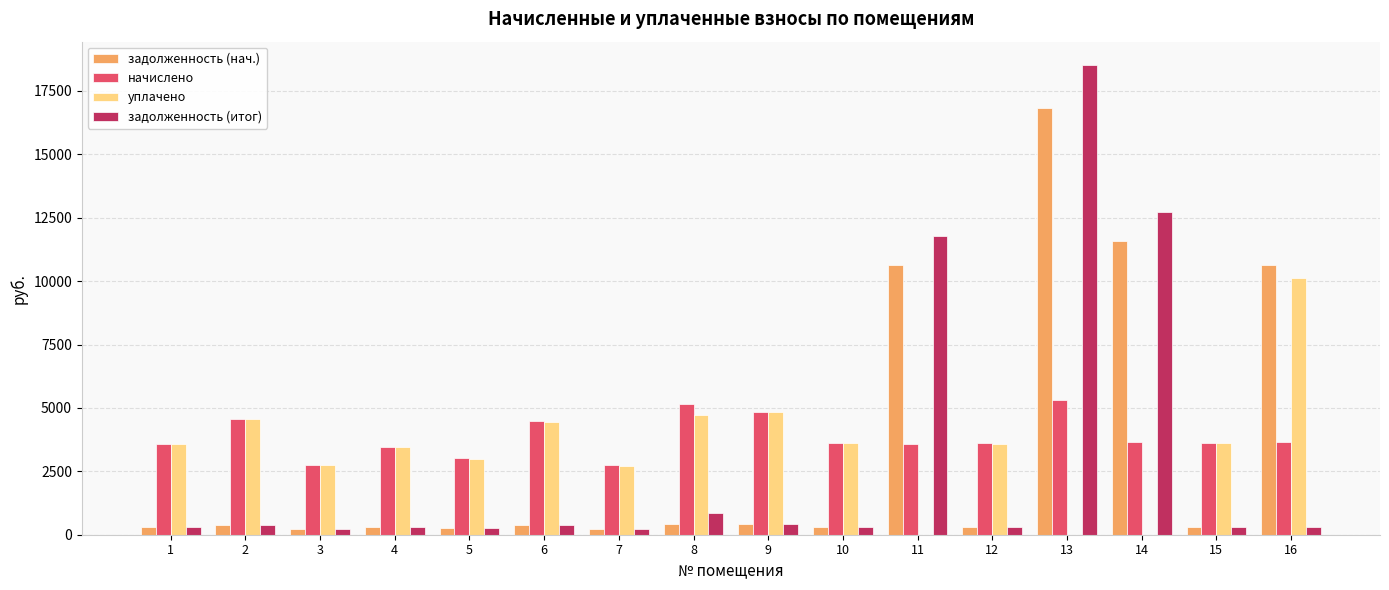

What value does the начислено series have at 2?

4570.6